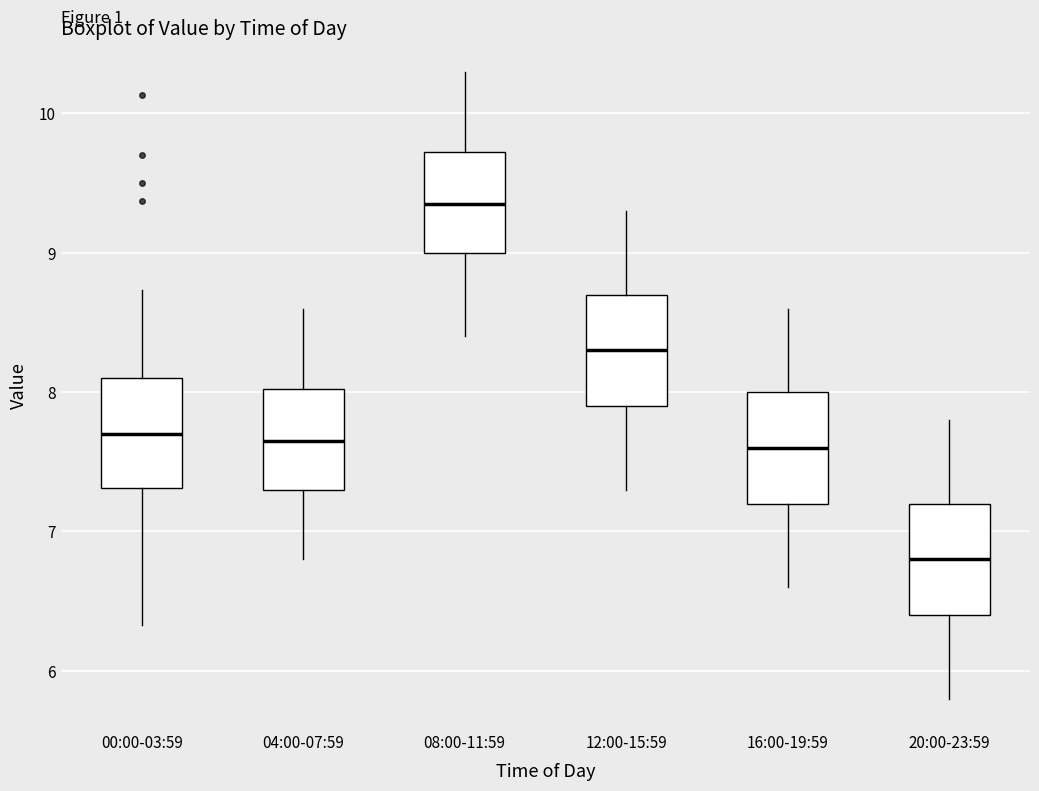

Reading left to right, transcribe this box plot: for each box, give where its median line is, the range the box spans, and where its two whiskers end, as read against the y-axis. The values are not printed on the chart, so give them approximately, as read against the axis.

00:00-03:59: median 7.7, box 7.3 to 8.1, whiskers 6.3 to 8.7
04:00-07:59: median 7.7, box 7.3 to 8.0, whiskers 6.8 to 8.6
08:00-11:59: median 9.4, box 9.0 to 9.7, whiskers 8.4 to 10.3
12:00-15:59: median 8.3, box 7.9 to 8.7, whiskers 7.3 to 9.3
16:00-19:59: median 7.6, box 7.2 to 8.0, whiskers 6.6 to 8.6
20:00-23:59: median 6.8, box 6.4 to 7.2, whiskers 5.8 to 7.8